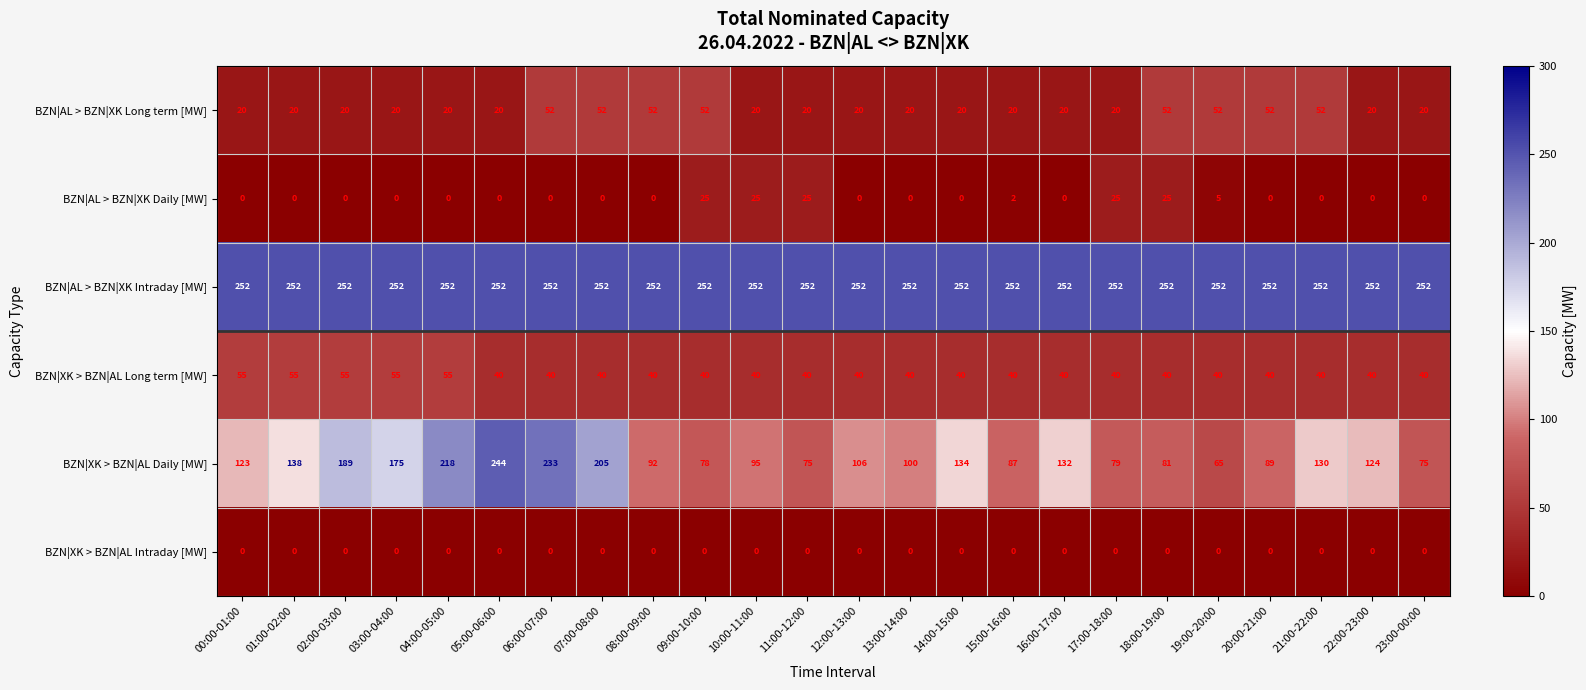

Rank the series by their maximum value, from lowest to highest.

BZN|XK > BZN|AL Intraday [MW], BZN|AL > BZN|XK Daily [MW], BZN|AL > BZN|XK Long term [MW], BZN|XK > BZN|AL Long term [MW], BZN|XK > BZN|AL Daily [MW], BZN|AL > BZN|XK Intraday [MW]